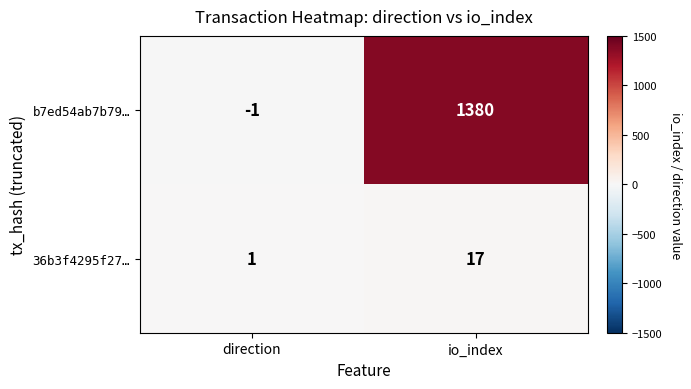

Reading left to right, extract all data points from this chart.

b7ed54ab7b79…: direction=-1	io_index=1380
36b3f4295f27…: direction=1	io_index=17